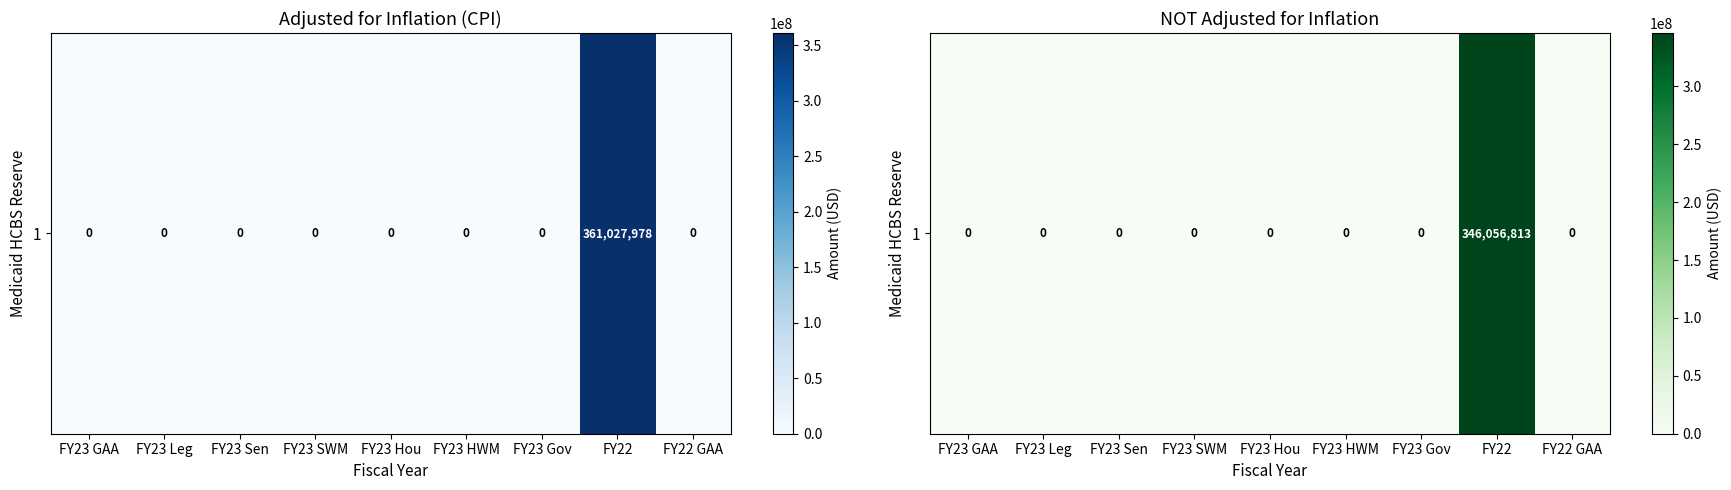

What is the average value?

38450757